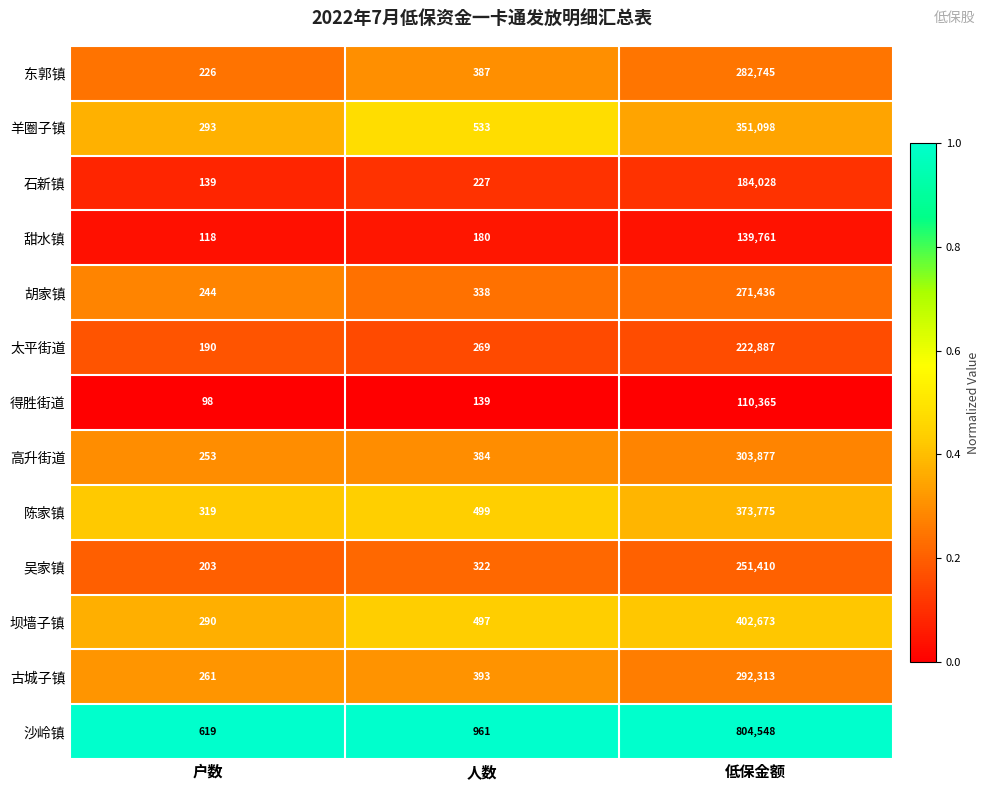

Which label corresponds to the smallest value in the chart?

户数